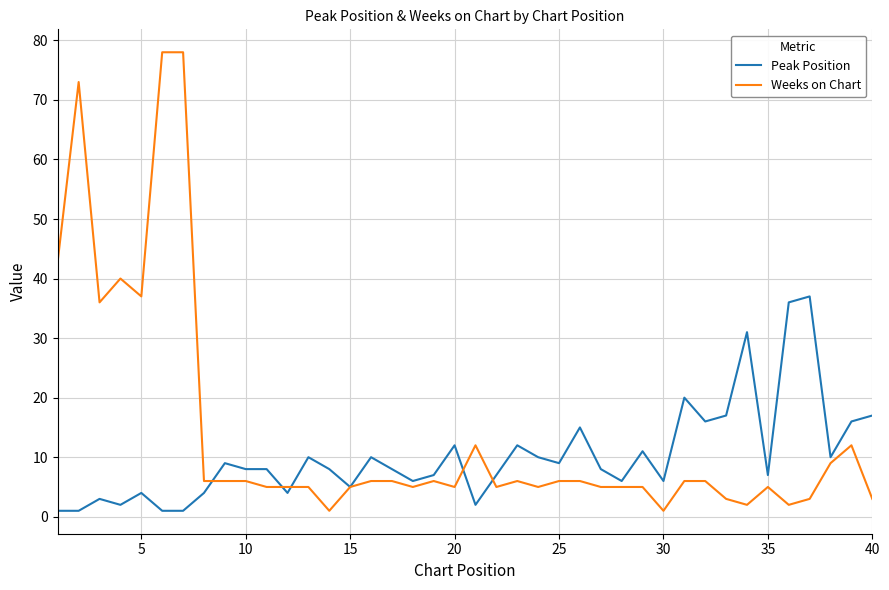

What is the difference between the maximum and minimum values in the Peak Position series?

36